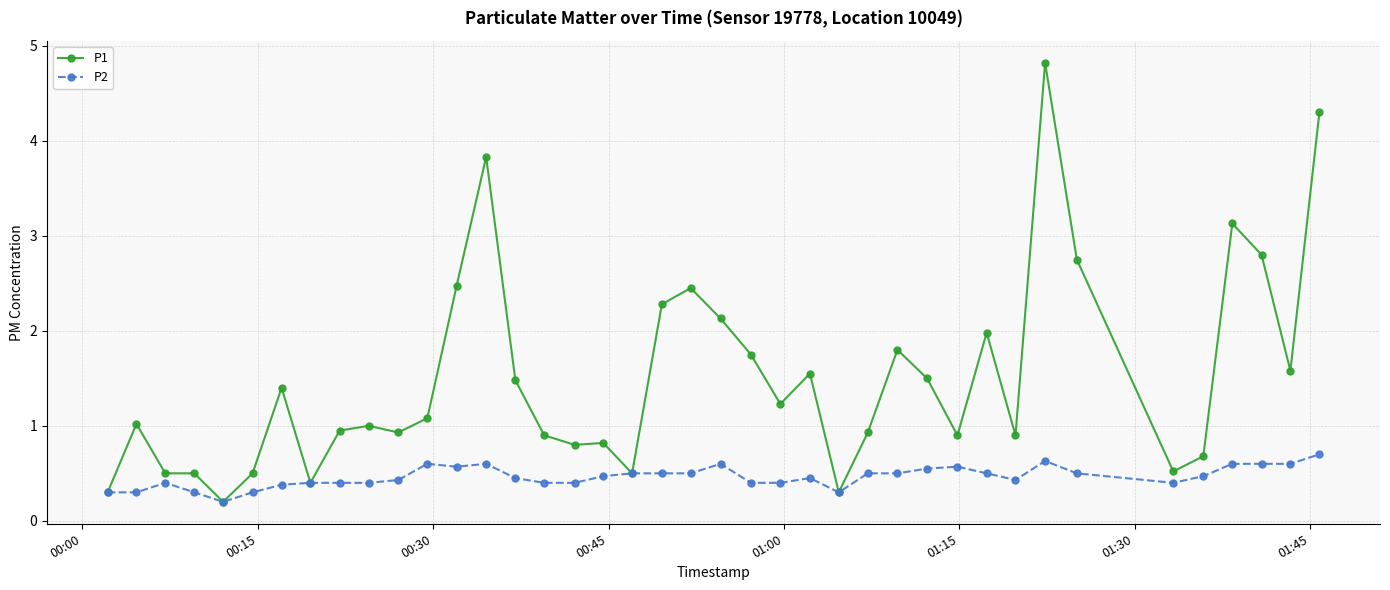

List the series in order of their overall mean, lowest first.

P2, P1